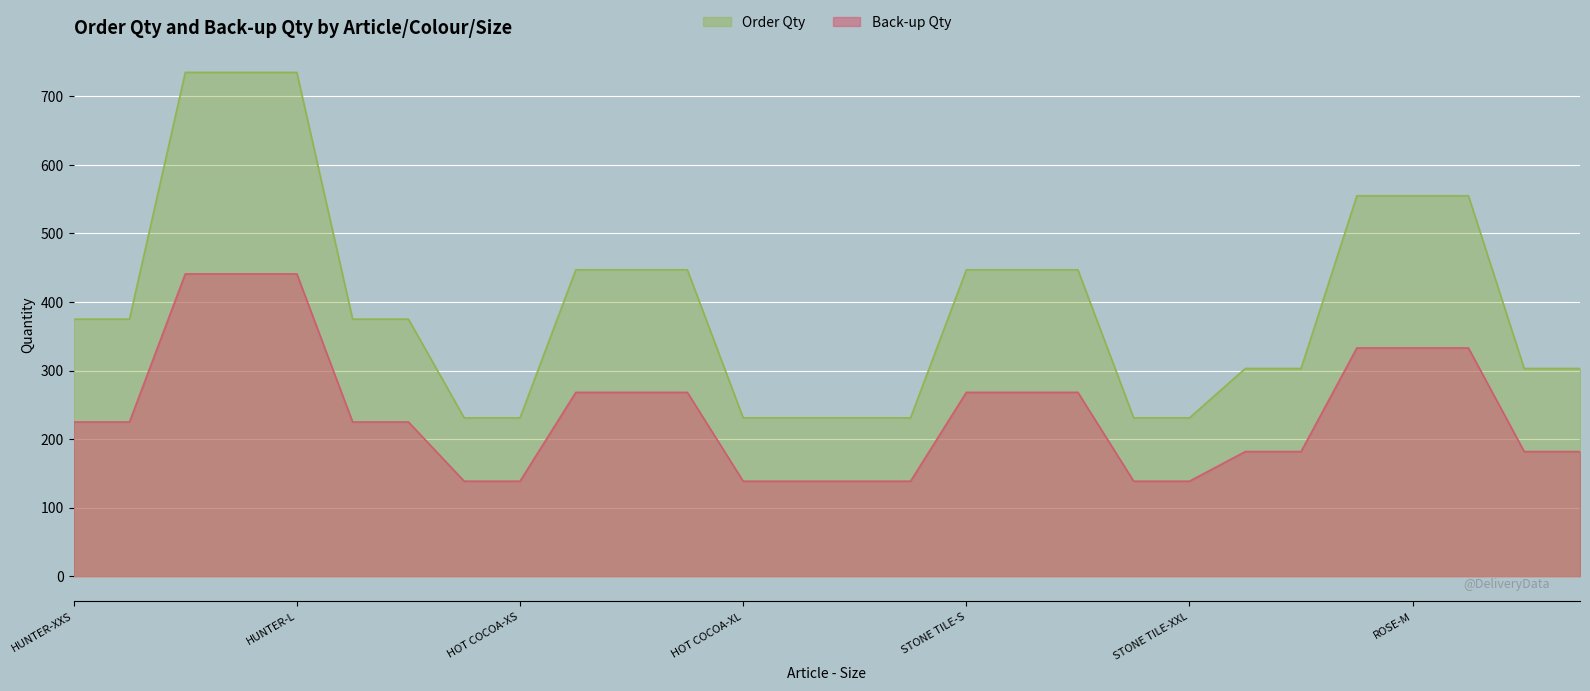

Which category has the lowest value across all series?

HOT COCOA-XXS